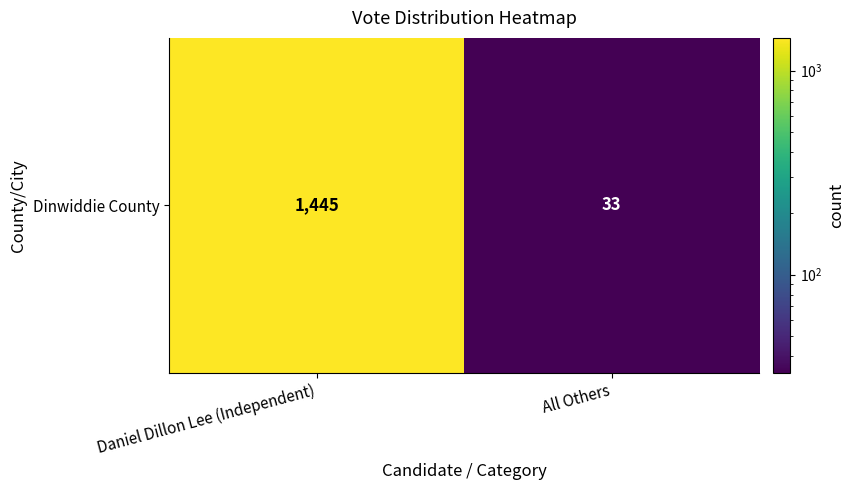

Rank the categories by value from highest to lowest.

Daniel Dillon Lee (Independent), All Others